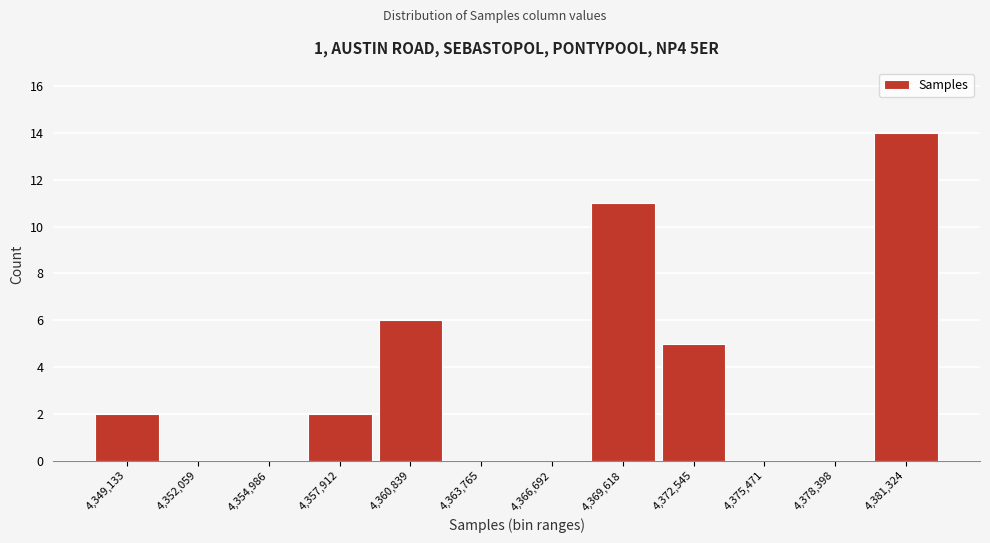

Reading left to right, extract all data points from this chart.

4,349,133=2	4,352,059=0	4,354,986=0	4,357,912=2	4,360,839=6	4,363,765=0	4,366,692=0	4,369,618=11	4,372,545=5	4,375,471=0	4,378,398=0	4,381,324=14